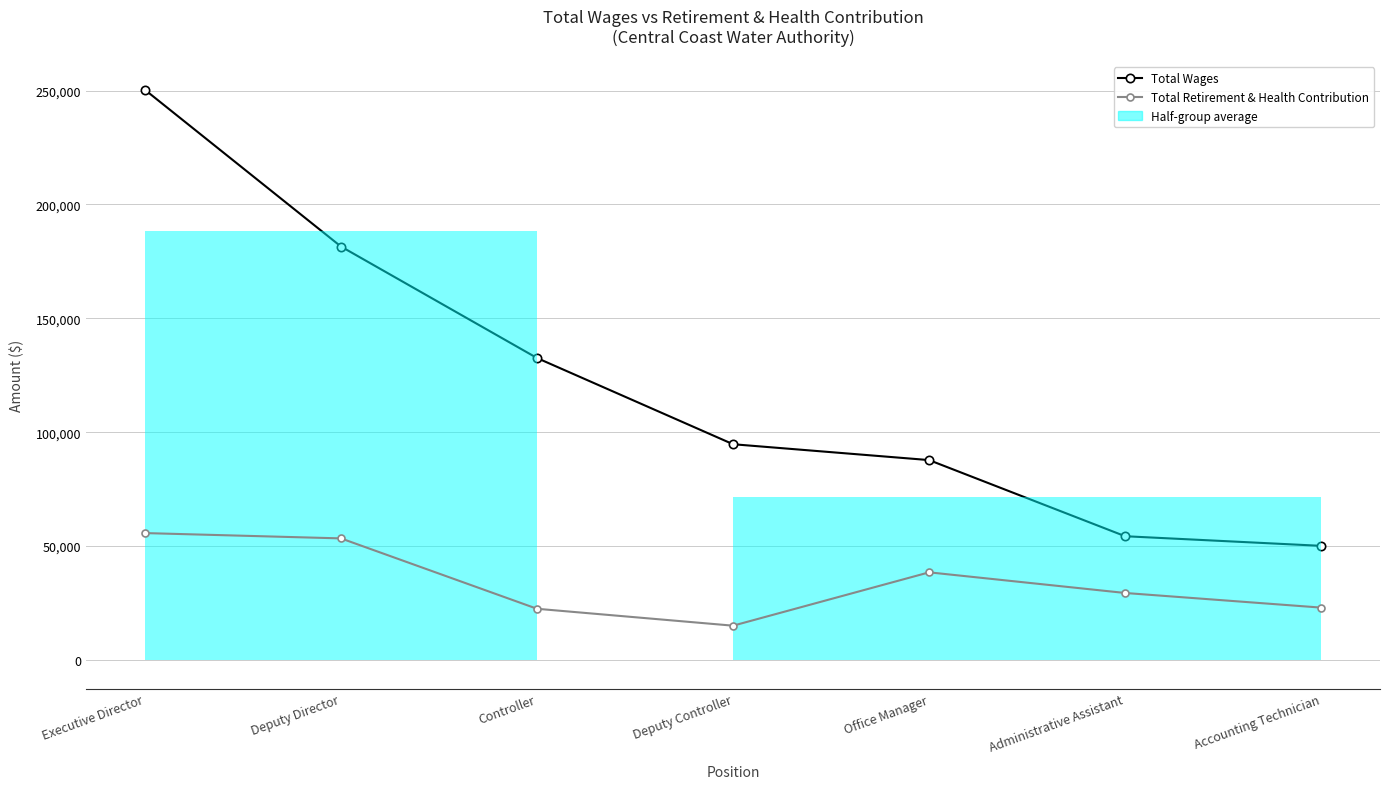

Reading left to right, transcribe all the data shown in this chart.

Total Wages: Executive Director=250312	Deputy Director=181510	Controller=132564	Deputy Controller=94723	Office Manager=87759	Administrative Assistant=54333	Accounting Technician=50112
Total Retirement & Health Contribution: Executive Director=55717	Deputy Director=53383	Controller=22483	Deputy Controller=15063	Office Manager=38482	Administrative Assistant=29418	Accounting Technician=22997